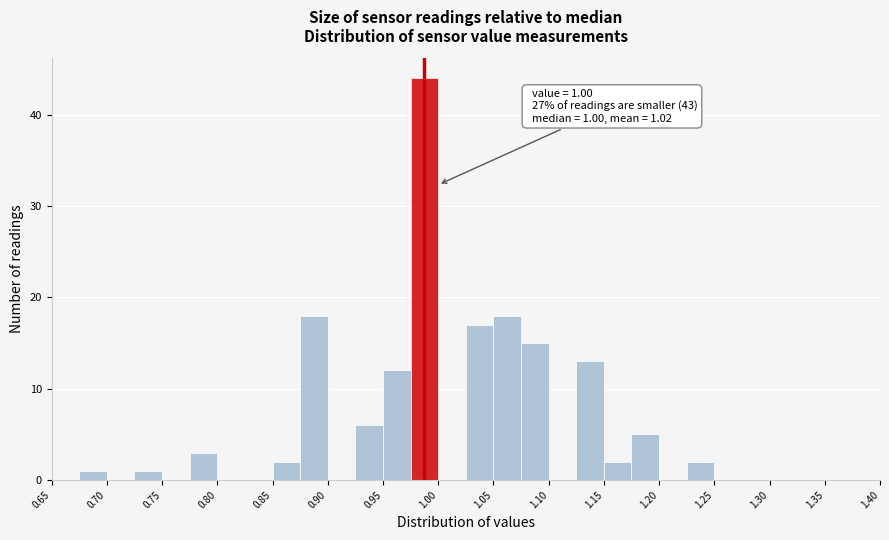

Which range on the x-axis has the tallest bar?

0.975 to 1.000